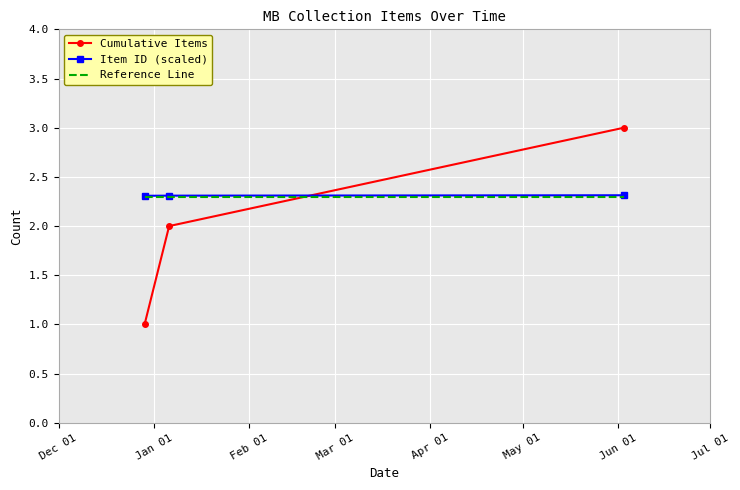

Which series has the largest range (max minus min)?

Cumulative Items